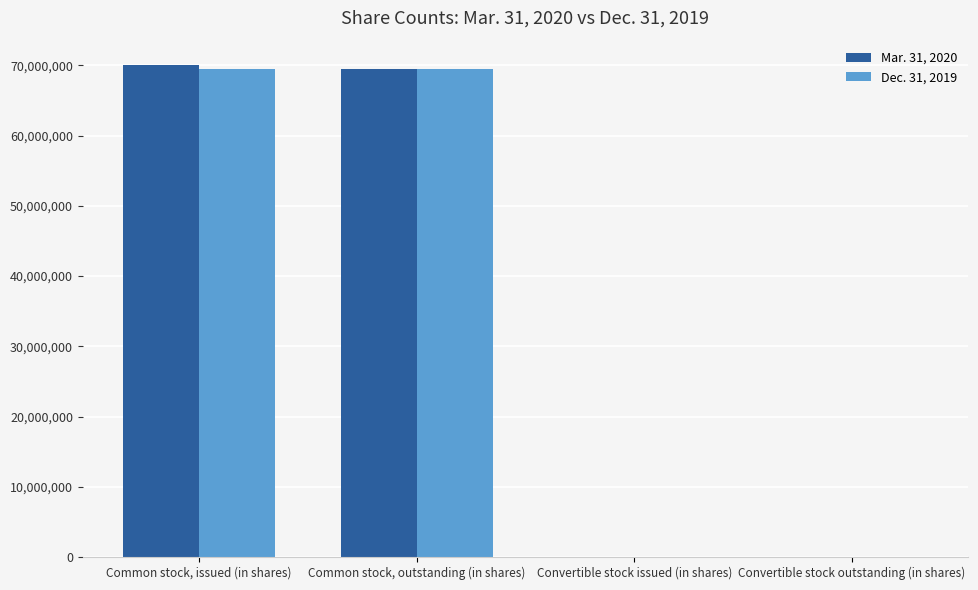

Which series has the widest spread of values?

Mar. 31, 2020